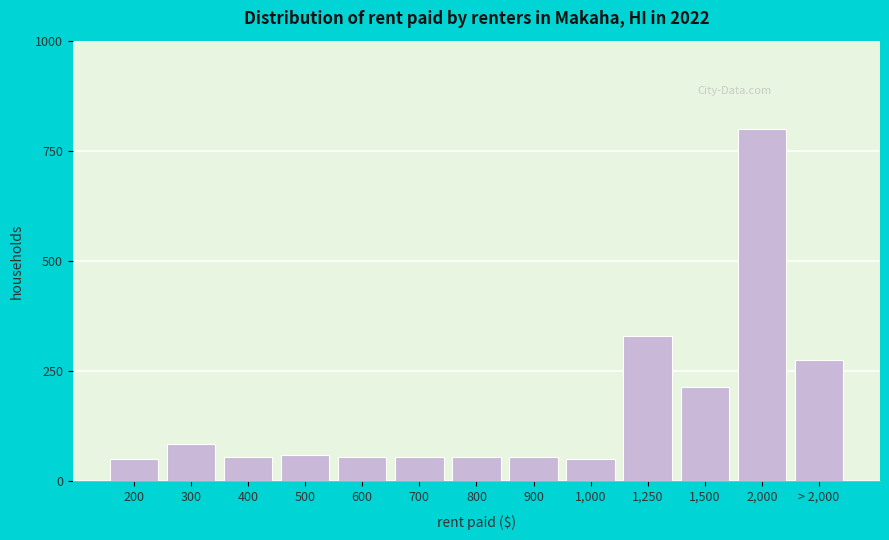

Reading right to left, list all the values displayed in this chart.

275	800	215	330	50	55	55	55	55	60	55	85	50